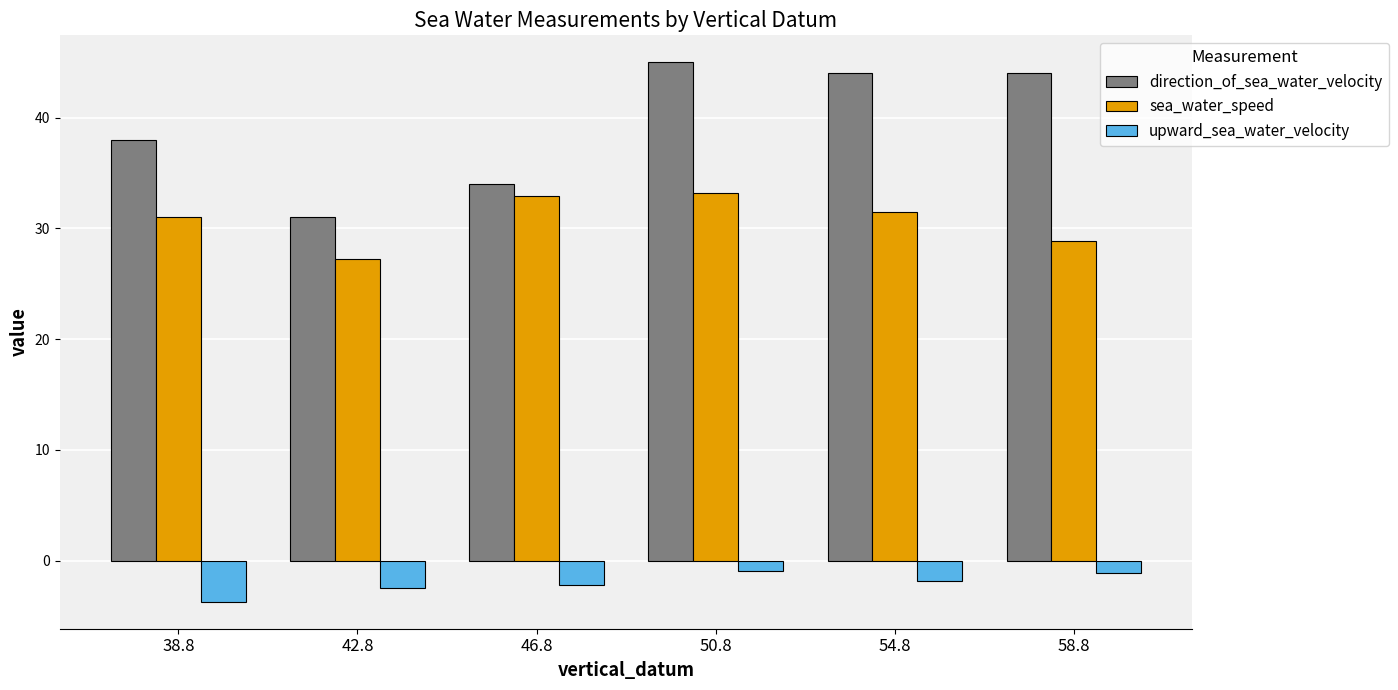

Which series changed the most between 46.8 and 50.8?

direction_of_sea_water_velocity